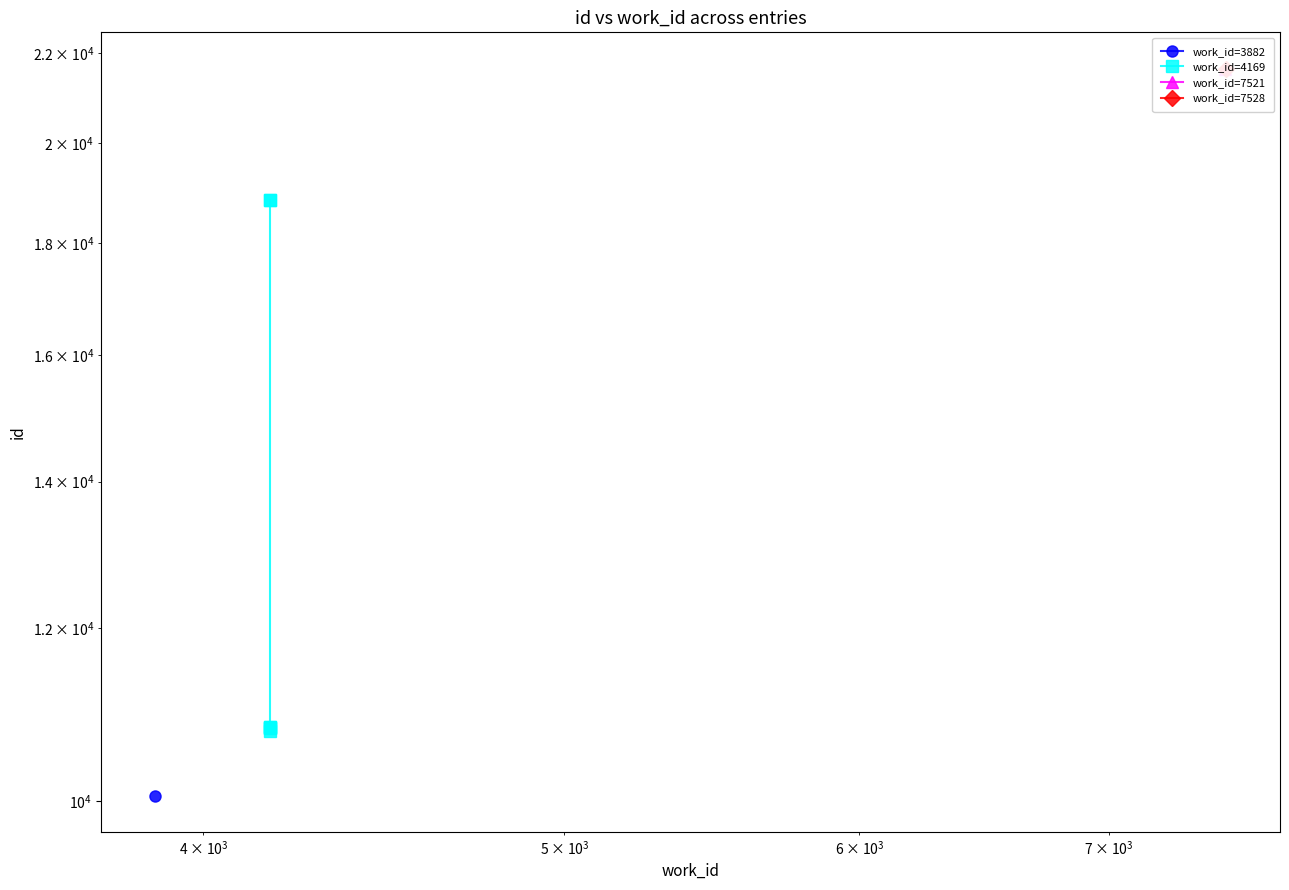

How many values are below 10804?

3